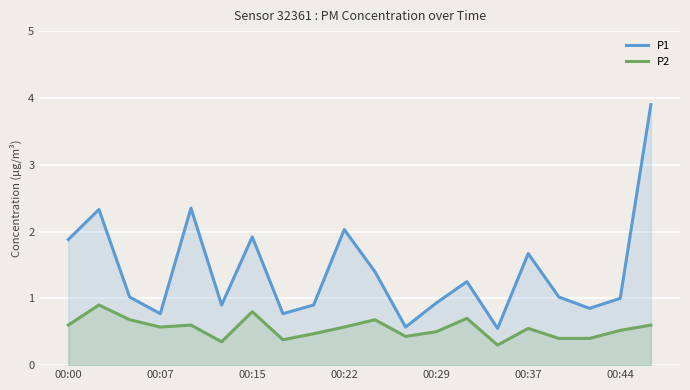

Rank the series at 00:00 from highest to lowest value.

P1, P2